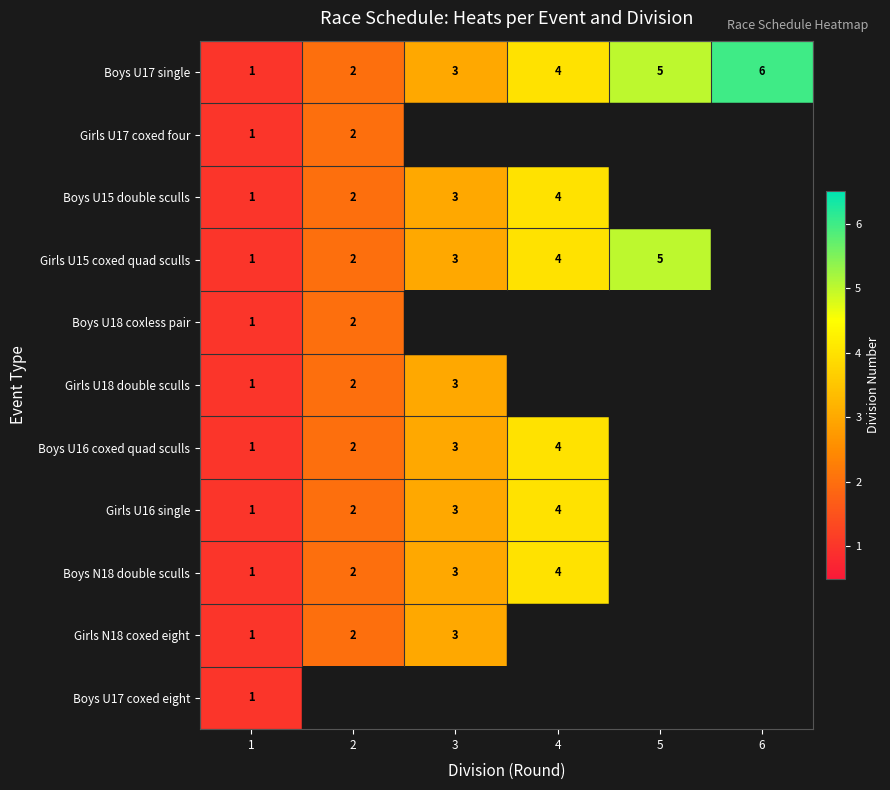

The Boys U18 coxless pair series shows 0 at 1. True or false?

False